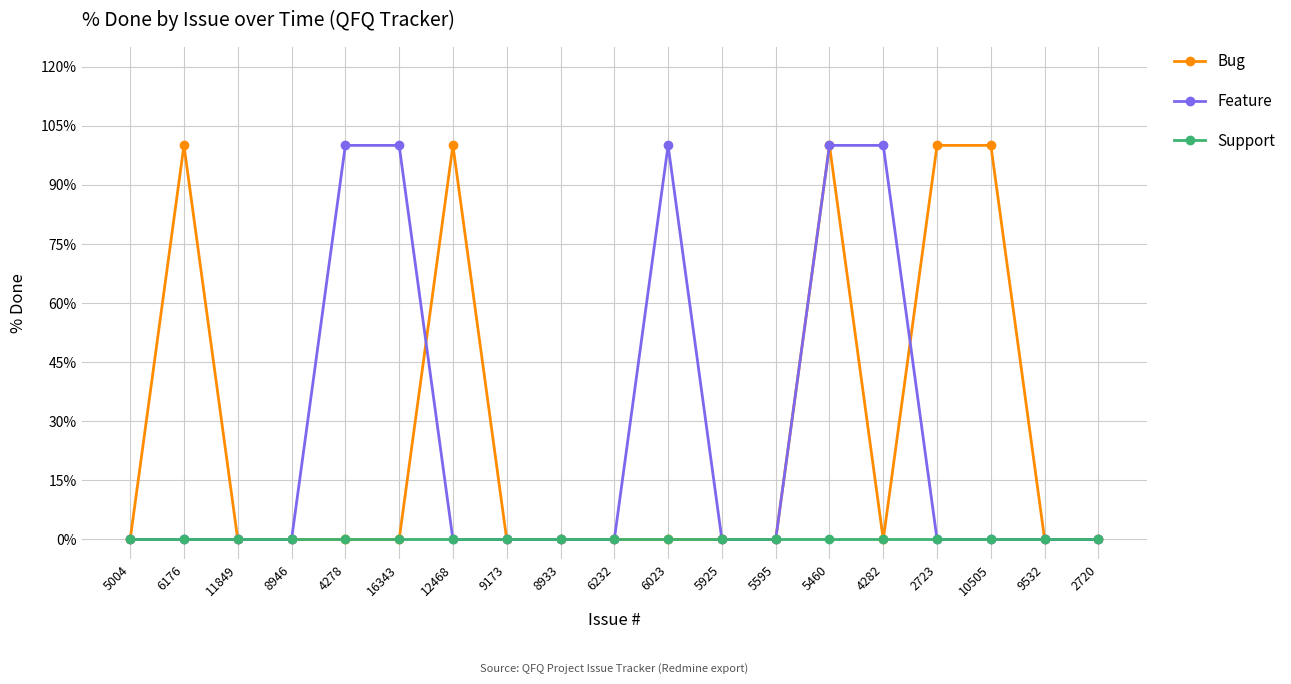

At how many categories does at least one series exceed 99?

9